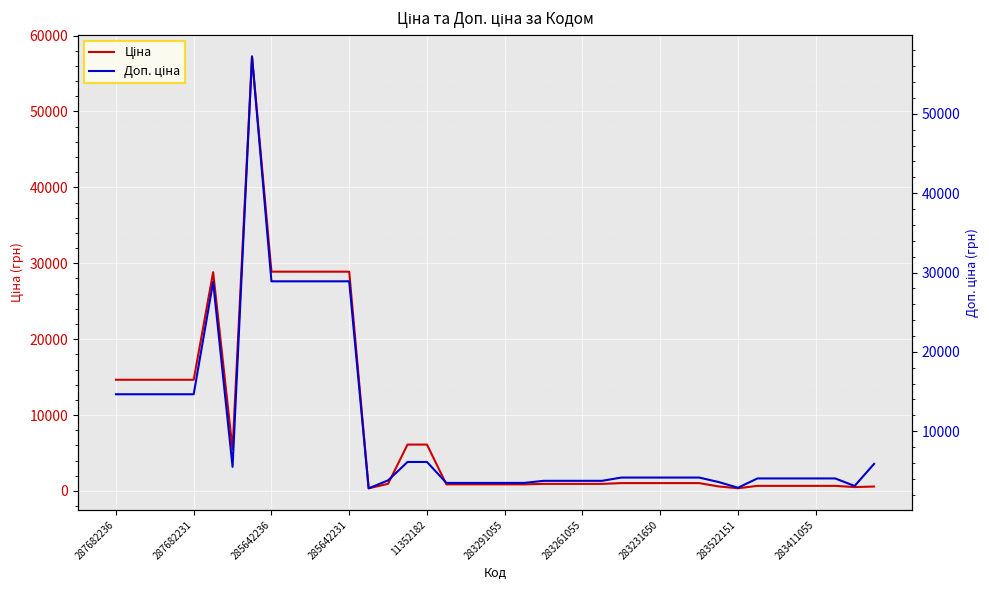

The value of Доп. ціна at 283522151 is 2863.8. True or false?

True